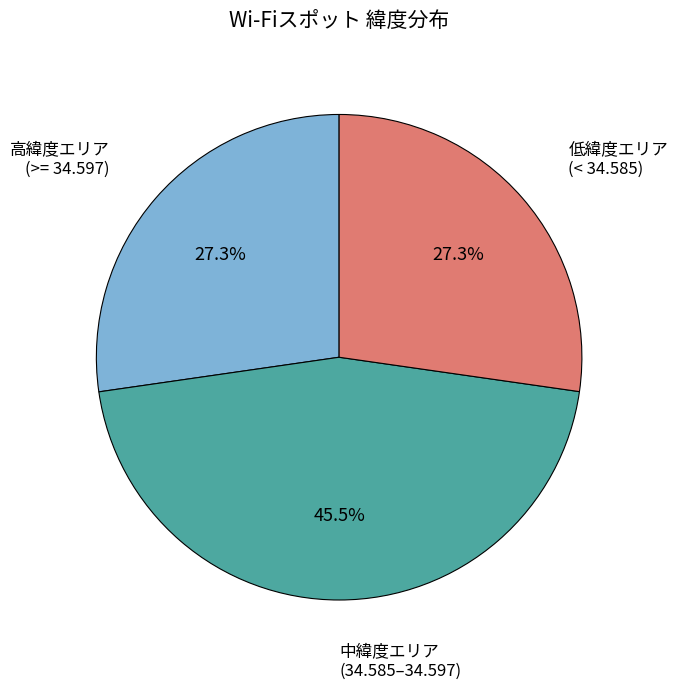

Which category has the biggest portion of the pie?

中緯度エリア (34.585–34.597)